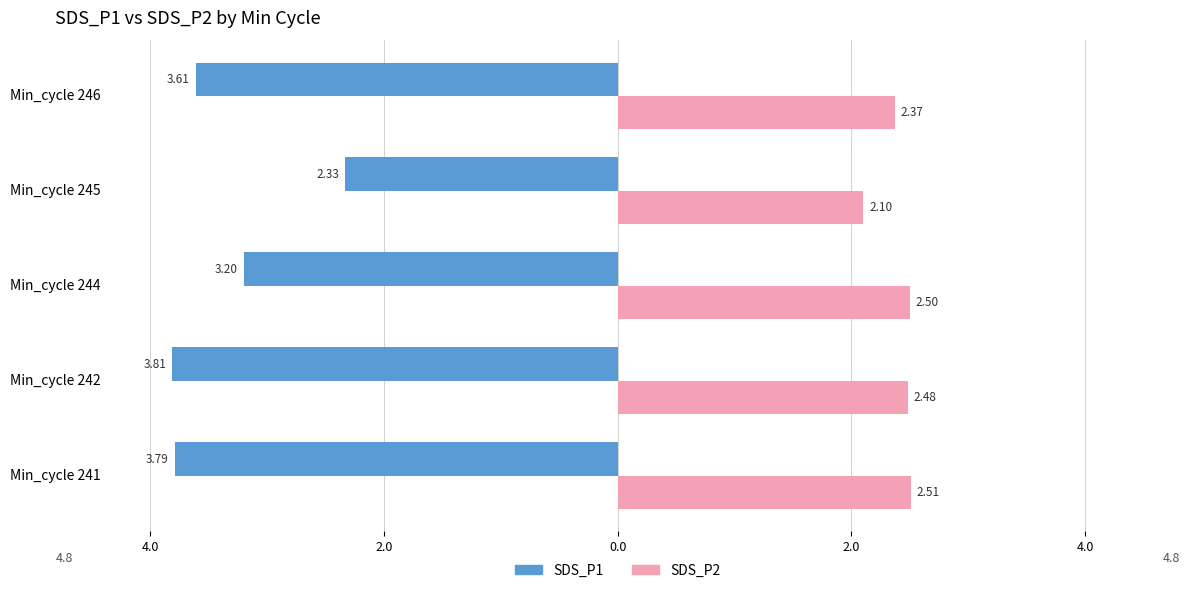

What are all the series names shown in the legend?

SDS_P1, SDS_P2